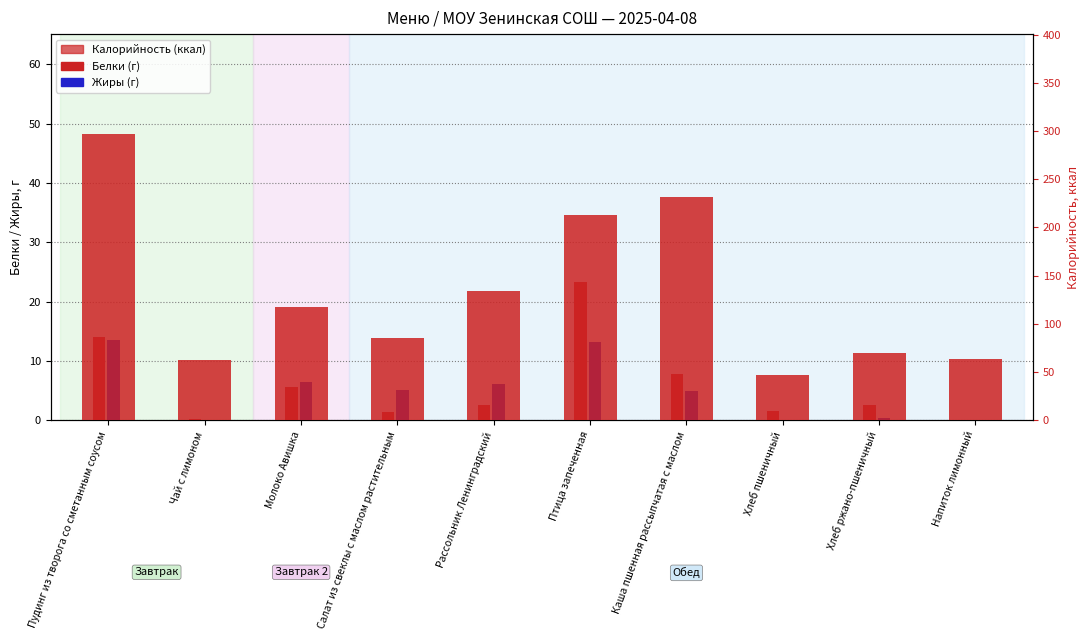

What is the spread (max minus min) of values at Каша пшенная рассыпчатая с маслом?

226.9